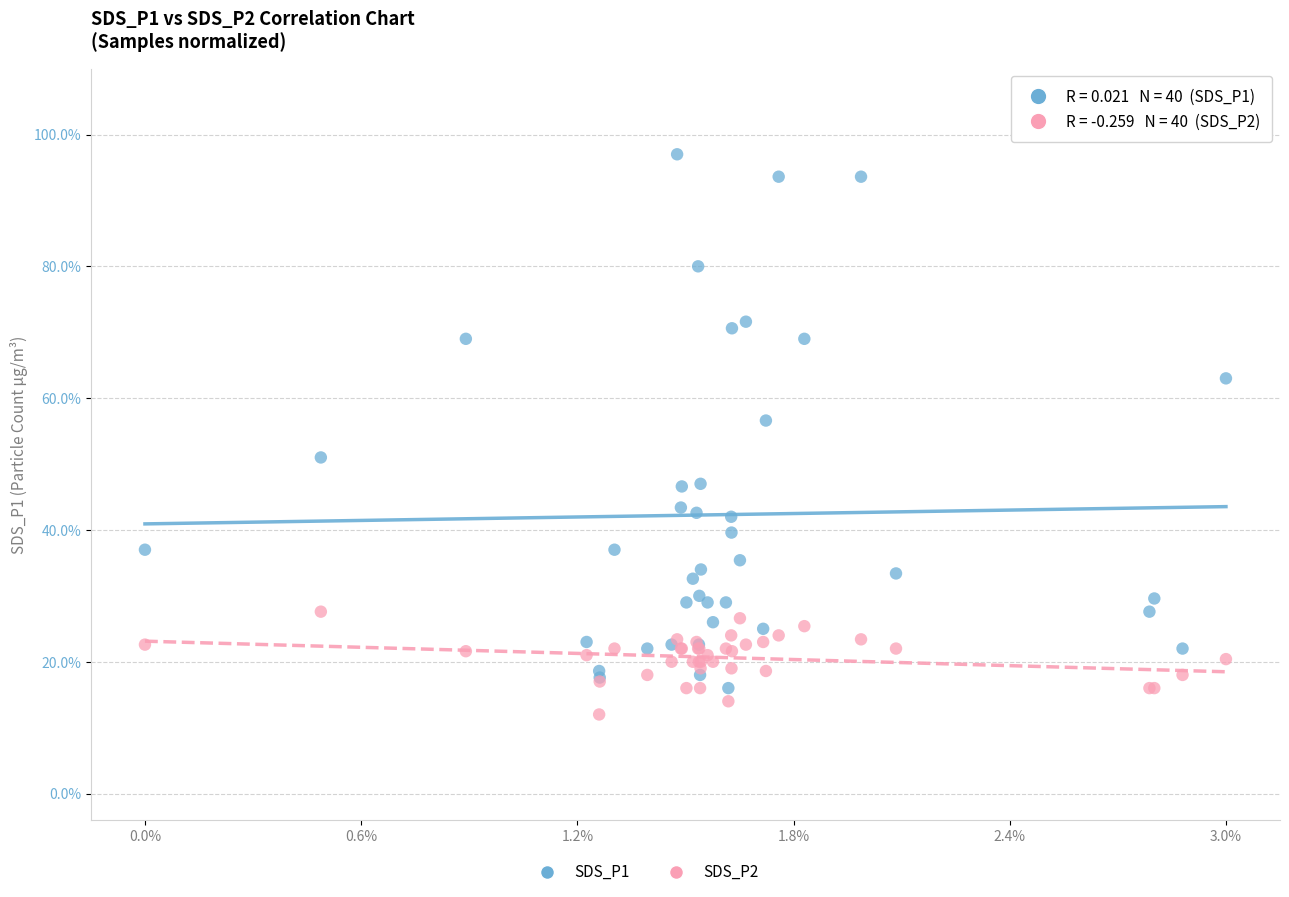

Which series has the largest Y range (max minus min)?

SDS_P1